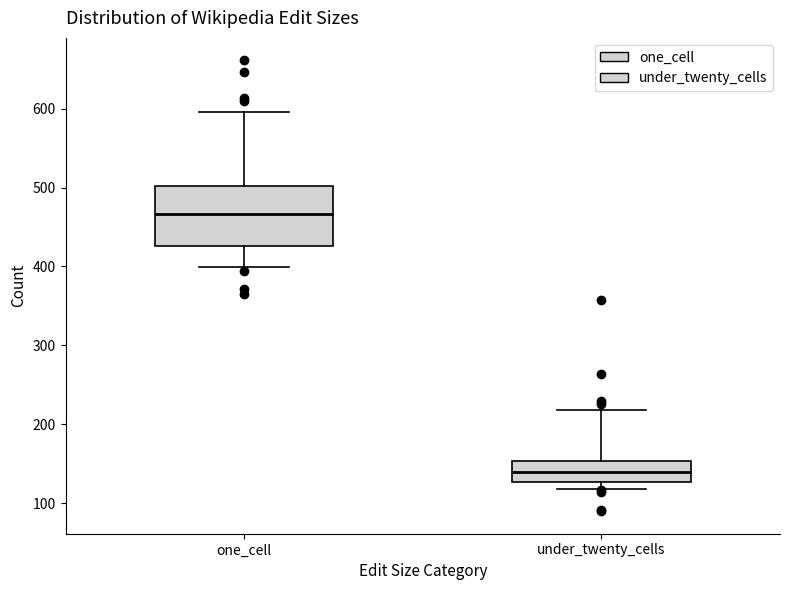

Comparing the boxes themselves (not the whiskers), which one is the tallest?

one_cell